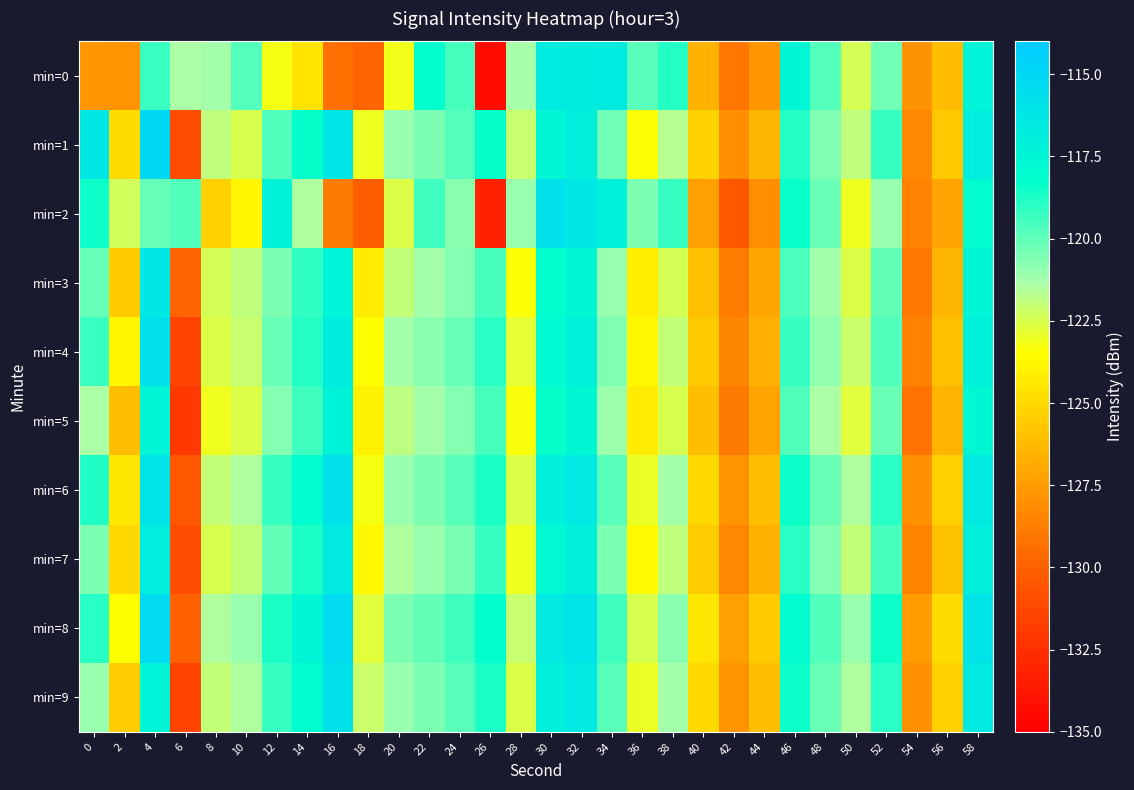

List the series in order of their peak value, highest first.

min=1, min=8, min=2, min=4, min=6, min=9, min=3, min=7, min=0, min=5